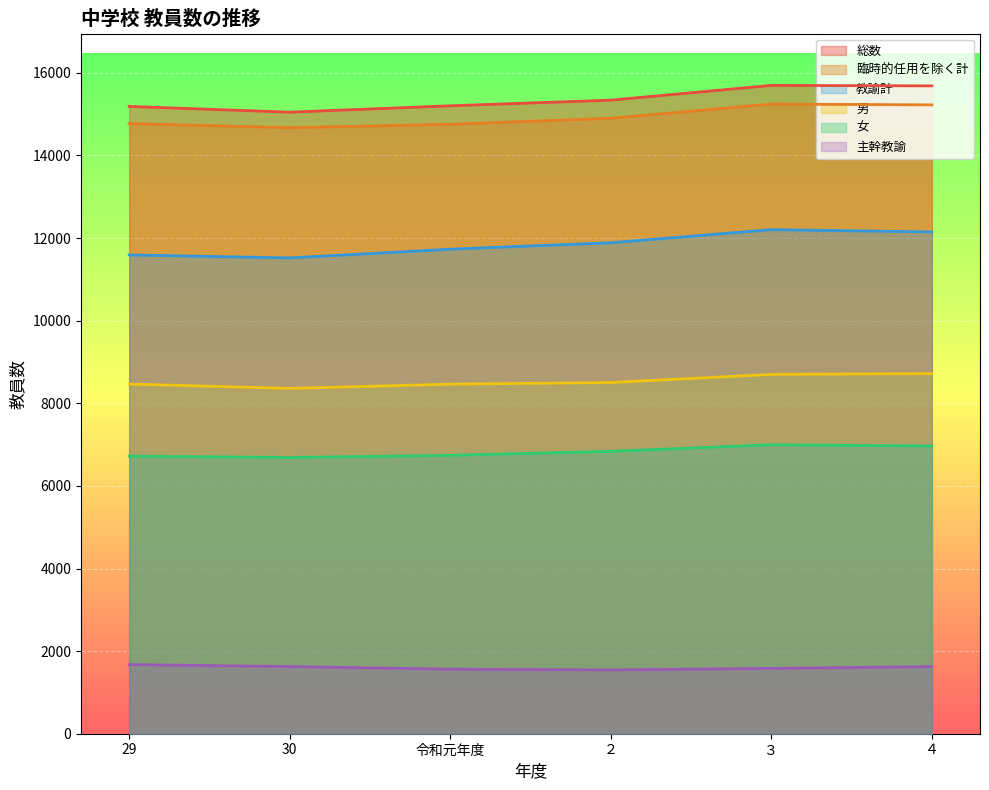

At which category is the sum across all series the highest?

３